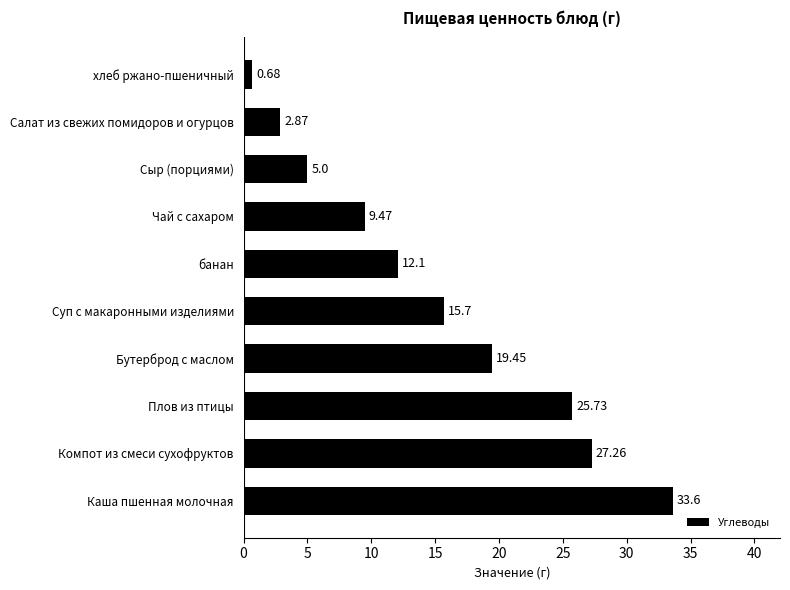

What is the sum of all values?

151.9